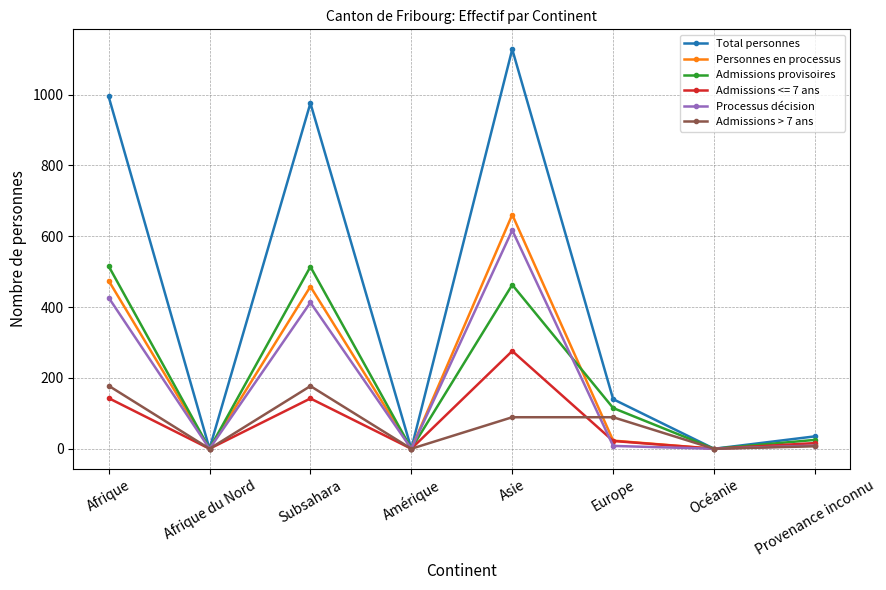

What is the label of the 1st point from the right?

Provenance inconnu